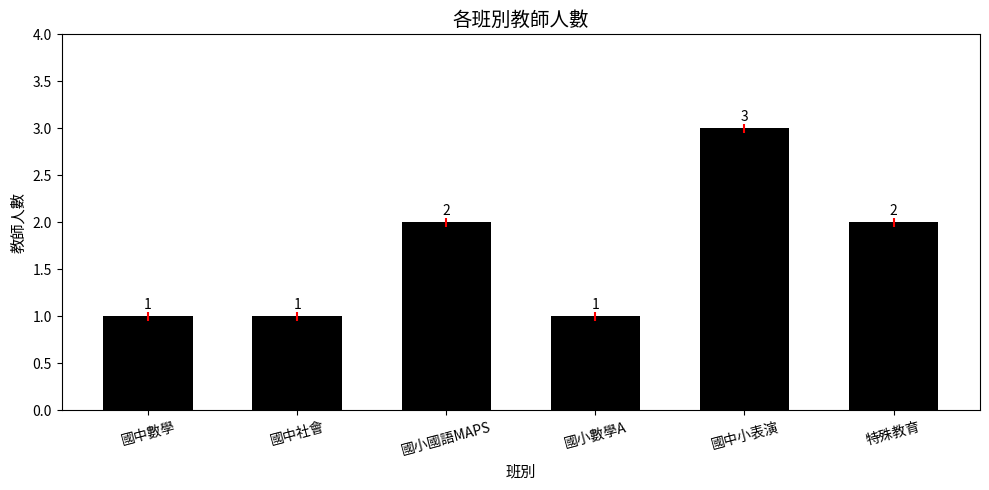

What is the sum of the values at 國中社會 and 特殊教育?

3